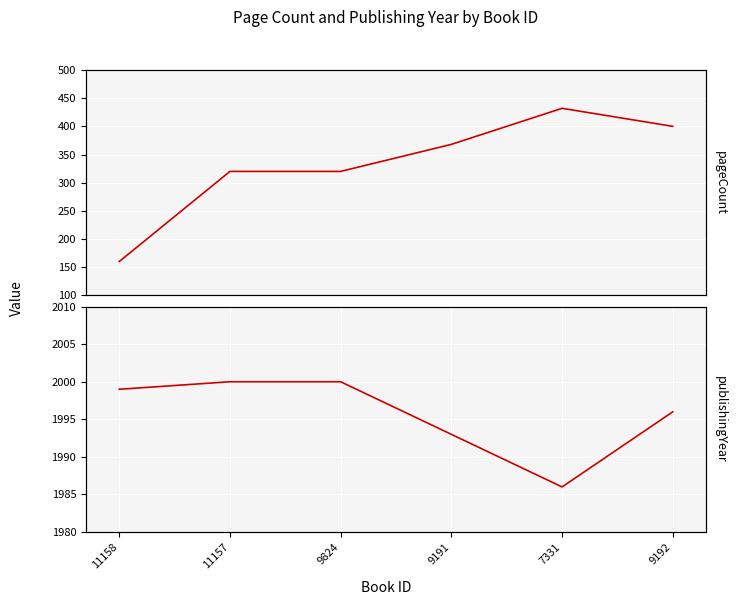

True or false: publishingYear has a value of 942 at 9191.

False